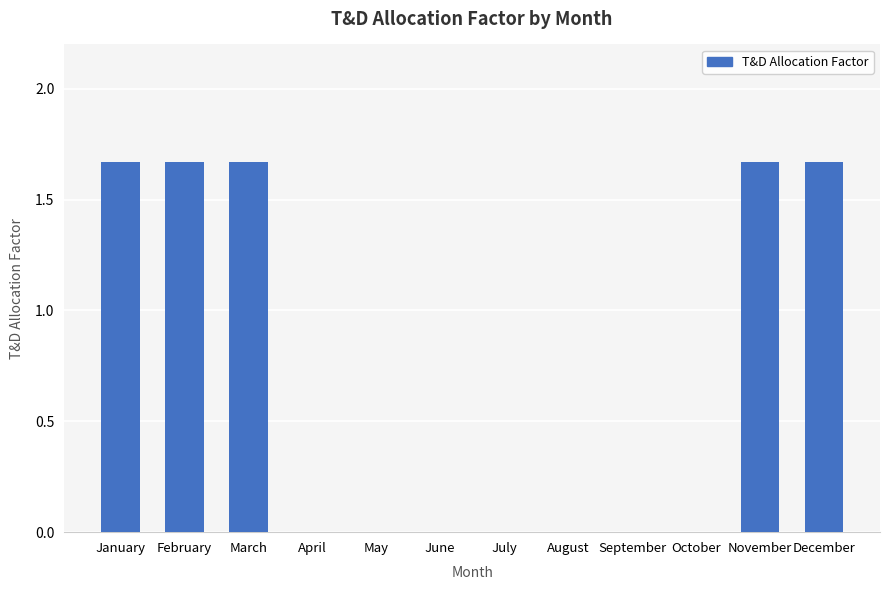

Are the bars grouped side by side (vs. stacked)?

No